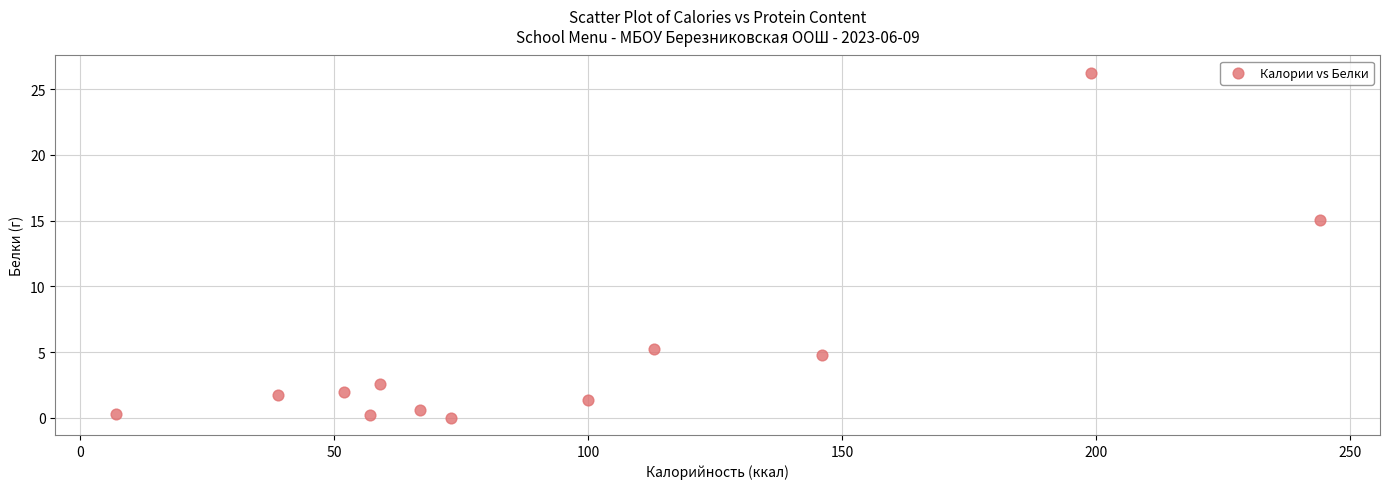

What Y value in the scatter plot is closest to 13?

15.0